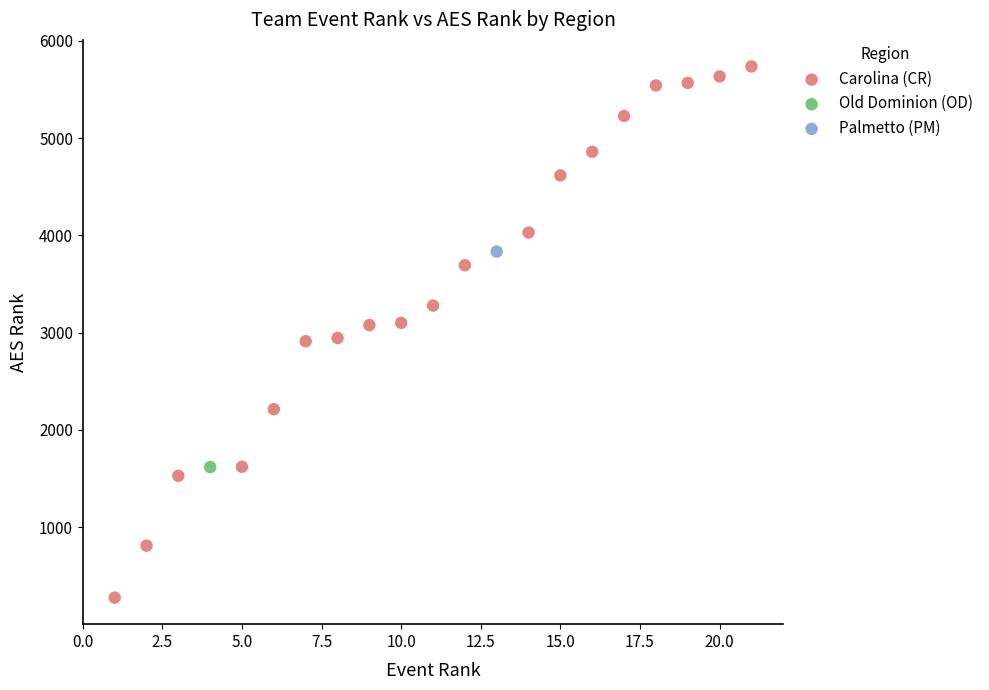

What are all the series names shown in the legend?

Carolina (CR), Old Dominion (OD), Palmetto (PM)